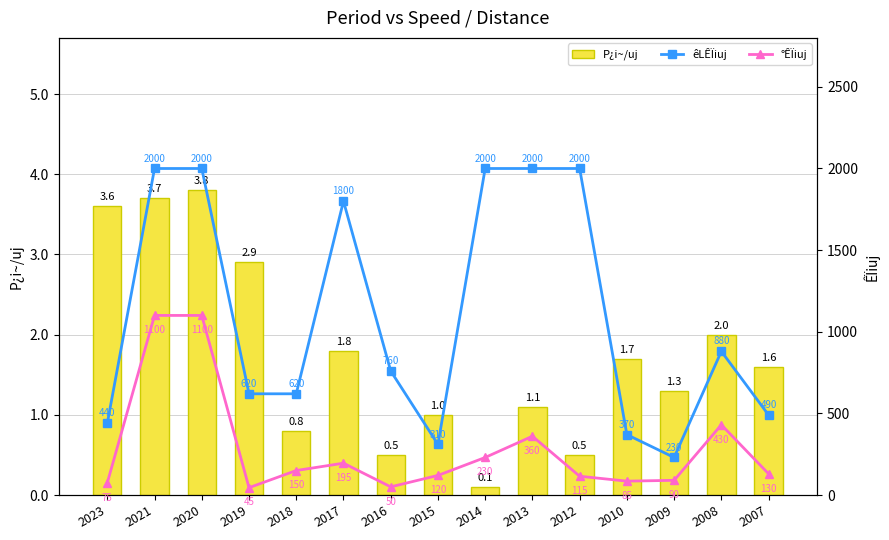

What is the highest value of the êLÊÏiuj series?

2000.0